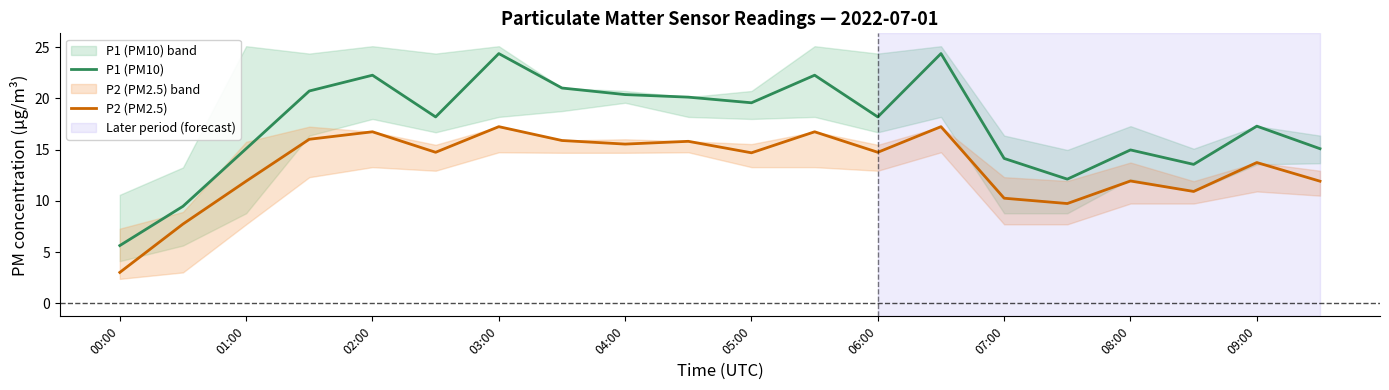

How many values in the P2 (PM2.5) series exceed 14?

11